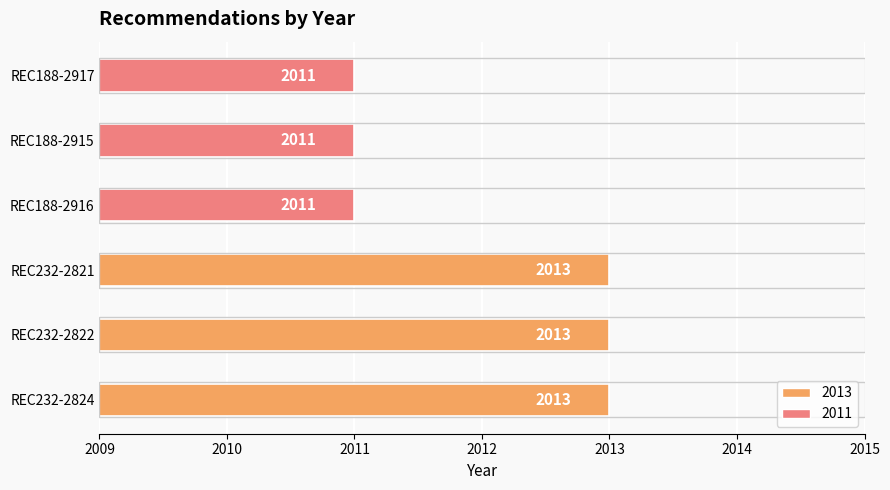

The chart shows a value of 1110 at REC188-2916. True or false?

False